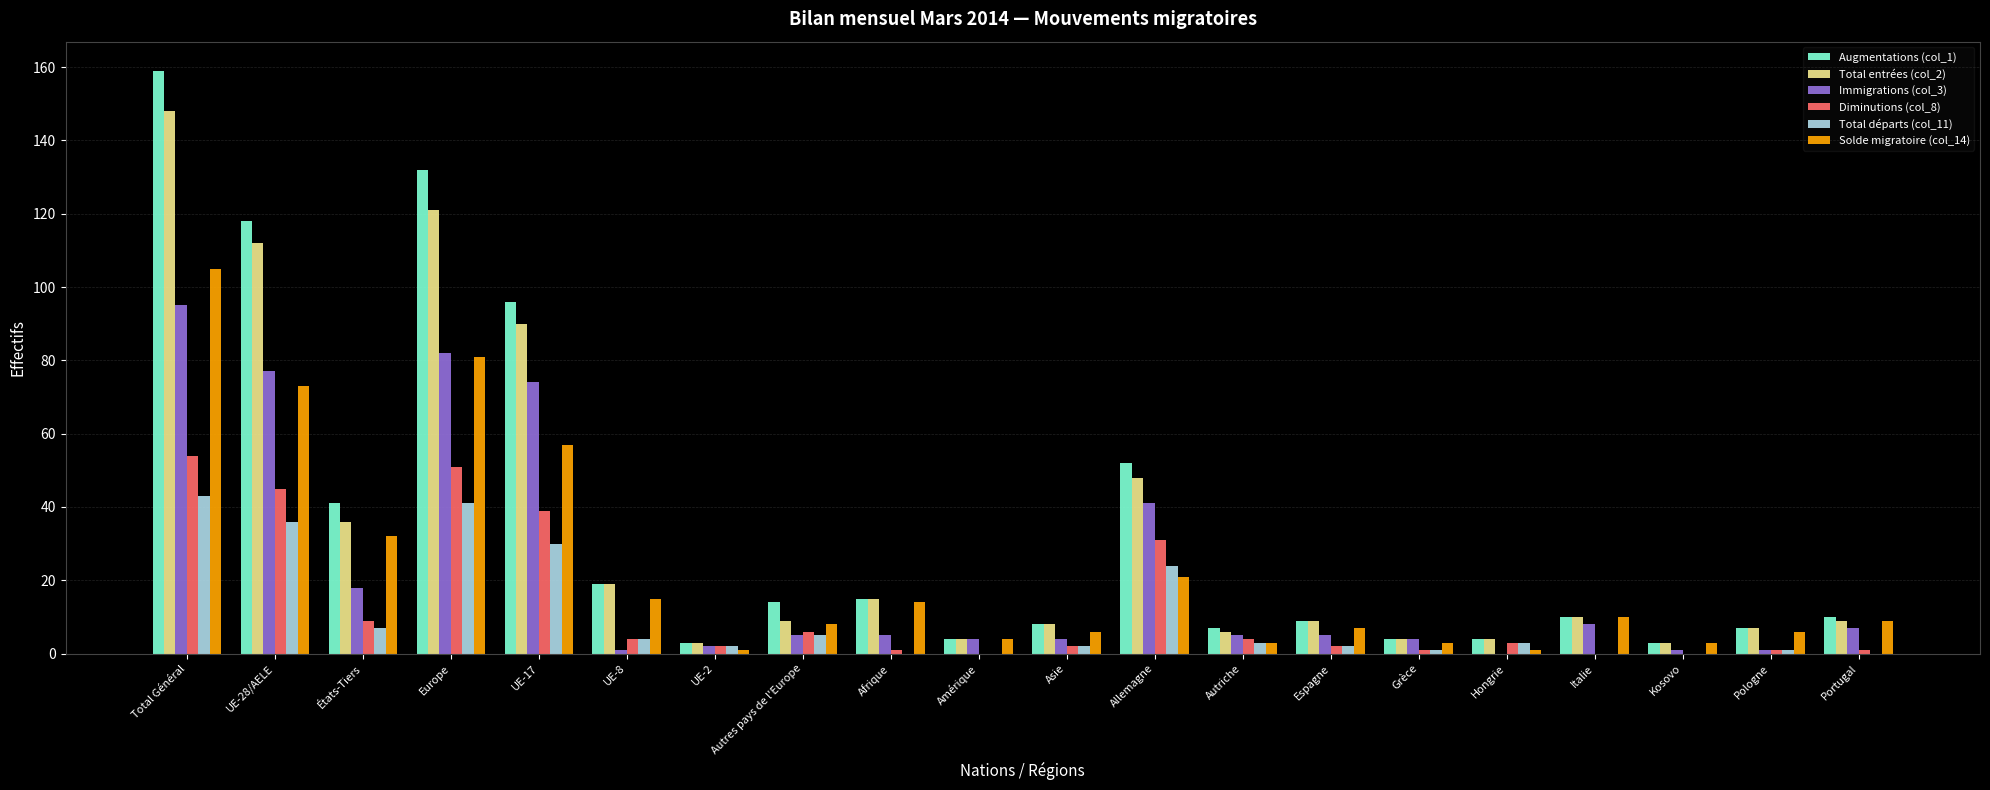

What is the spread (max minus min) of values at Kosovo?

3